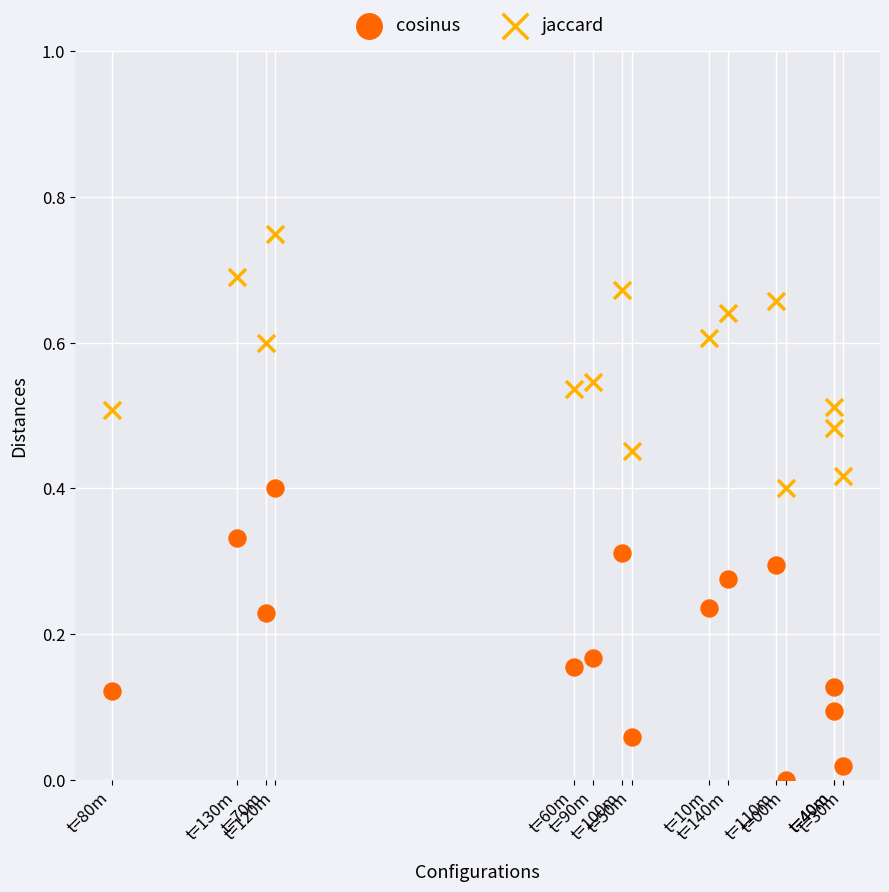

What is the X range (max minus min) for the scatter plot?

1.0